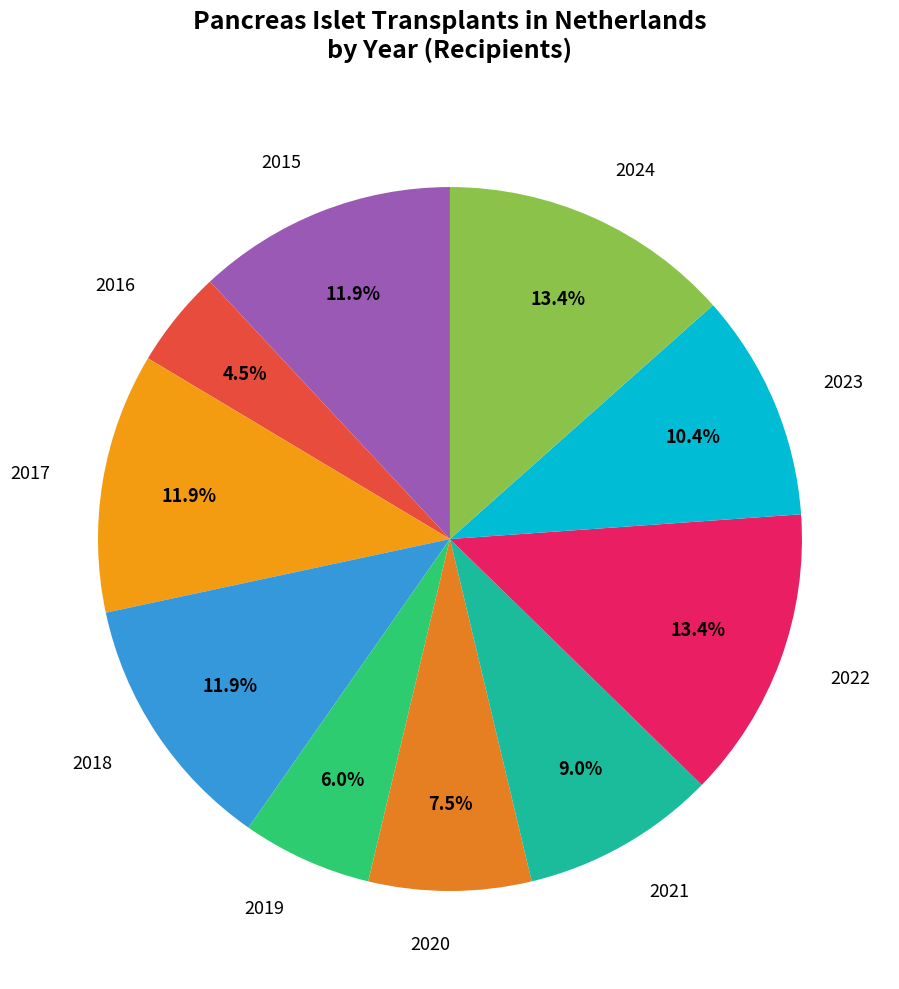

To the nearest percent, what is the average slice percentage?

10%